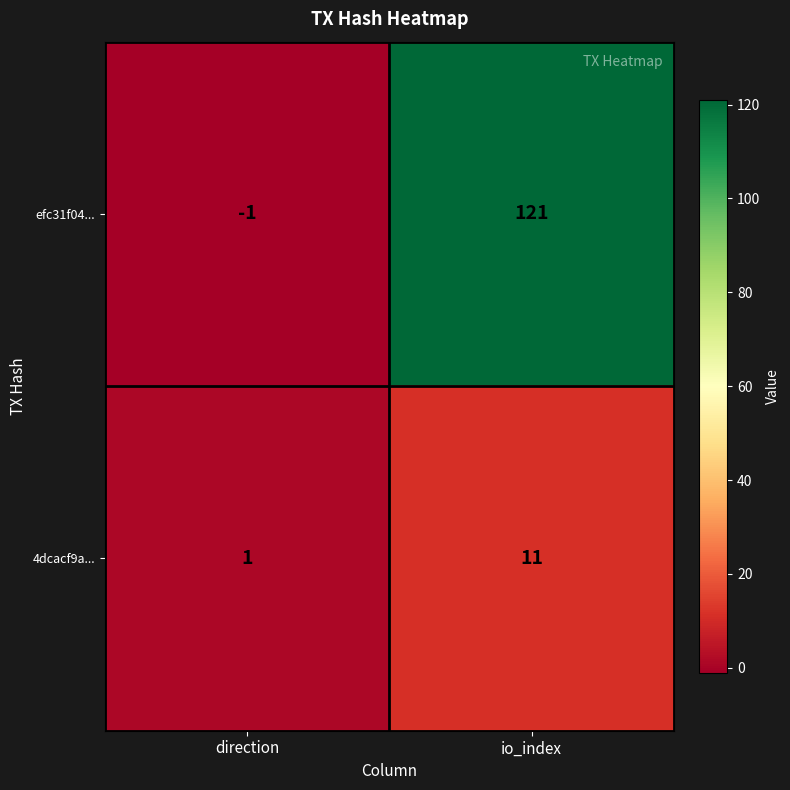

What is the sum of all 4dcacf9a... values?

12